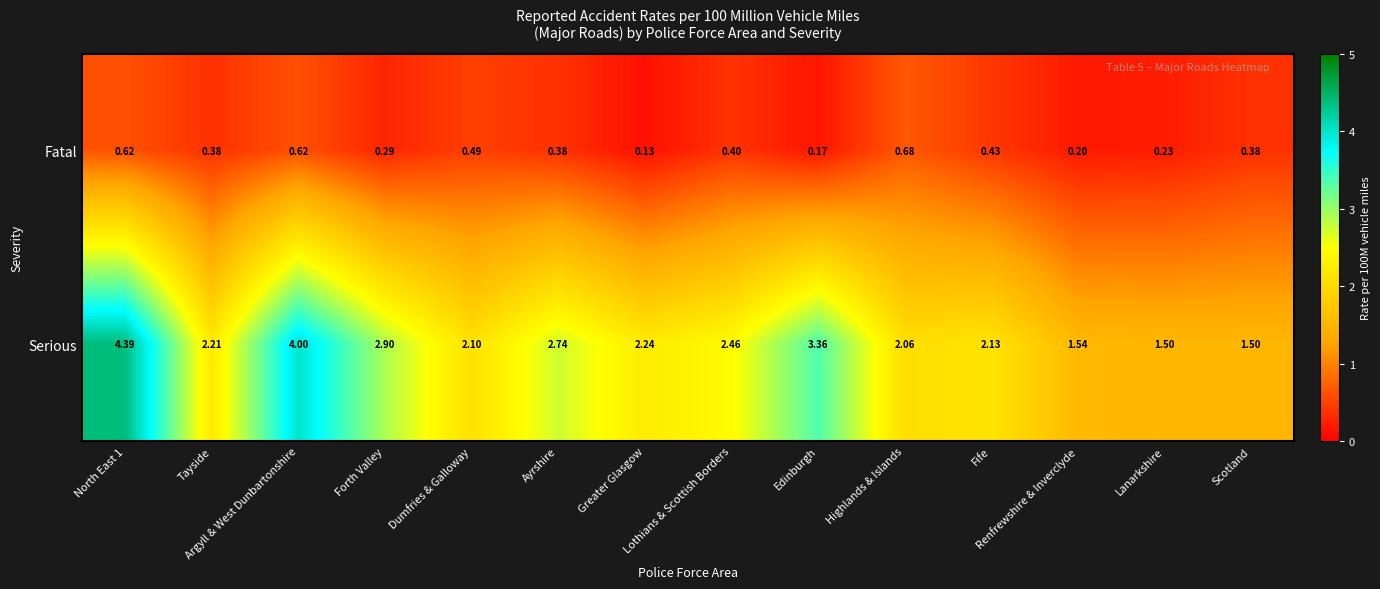

Rank the series by their average value, from highest to lowest.

Serious, Fatal